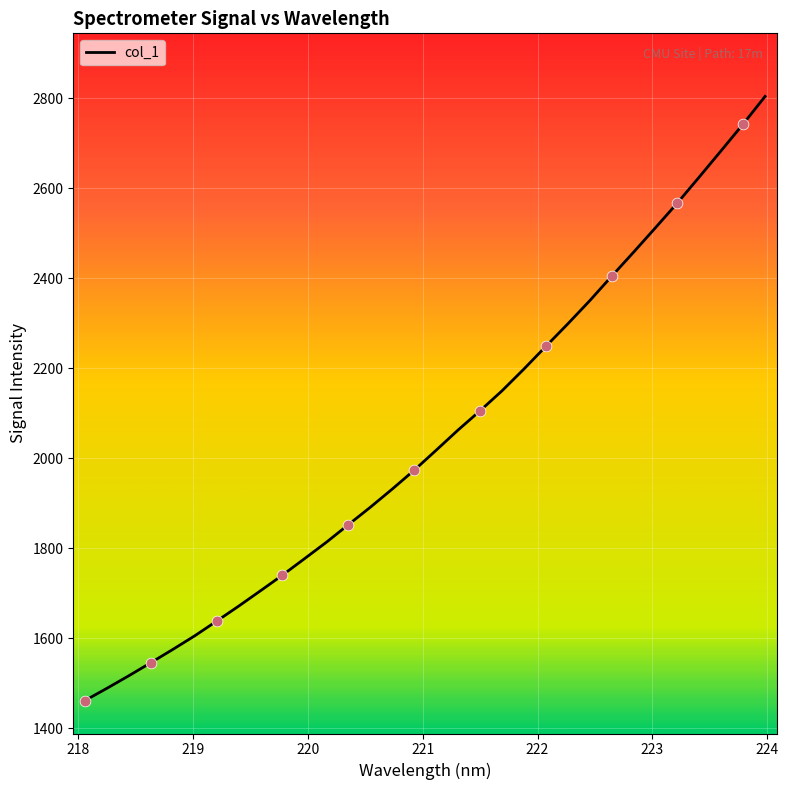

What is the maximum value shown in the chart?

2804.2